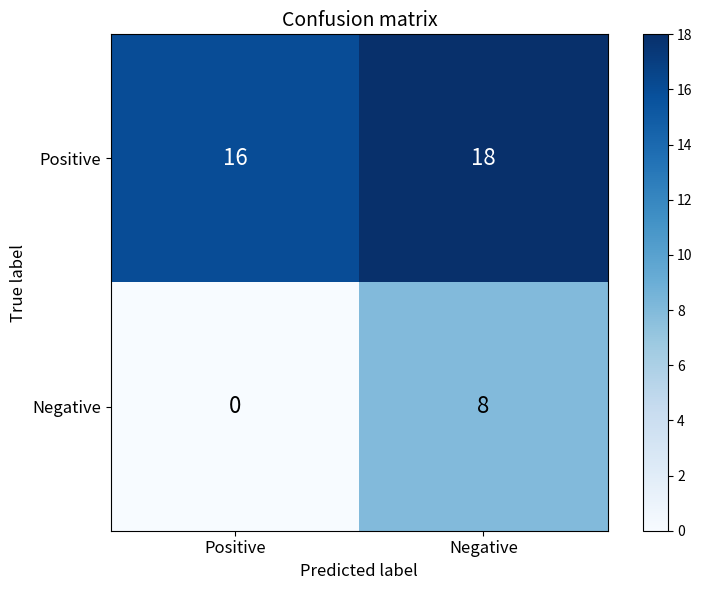

What value does the Positive series have at Positive?

16